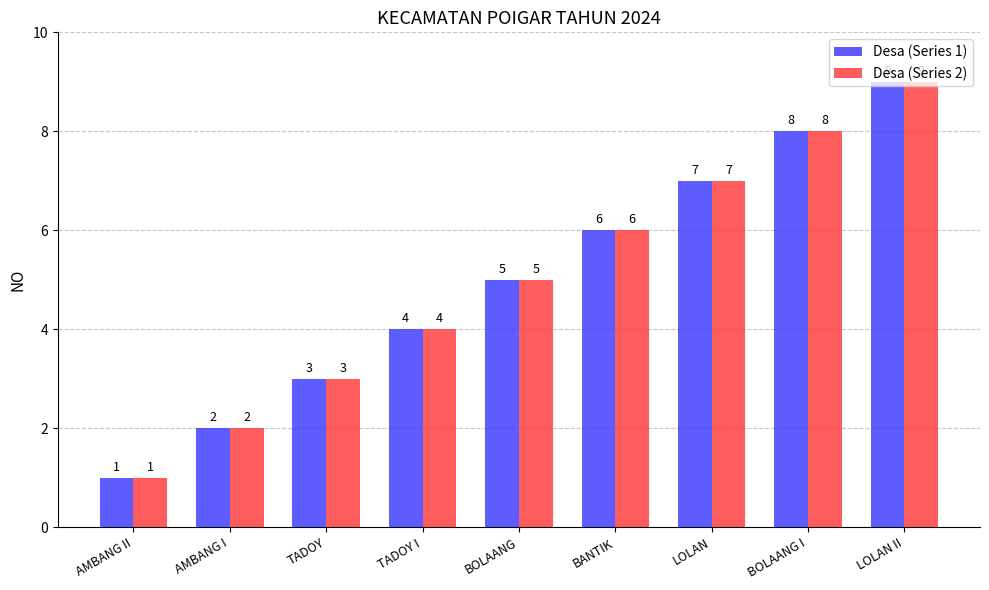

What is the difference between the maximum and minimum values in the Desa (Series 2) series?

8